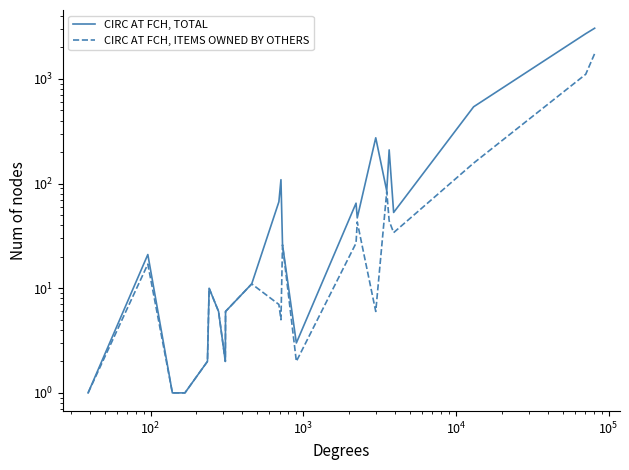

What are all the series names shown in the legend?

CIRC AT FCH, TOTAL, CIRC AT FCH, ITEMS OWNED BY OTHERS